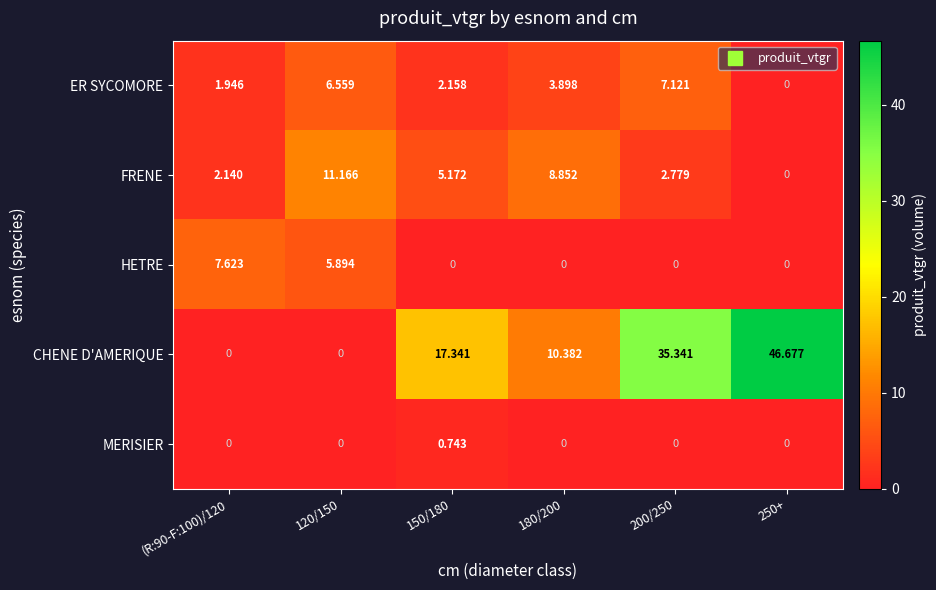

Which series changed the most between 120/150 and 150/180?

CHENE D'AMERIQUE